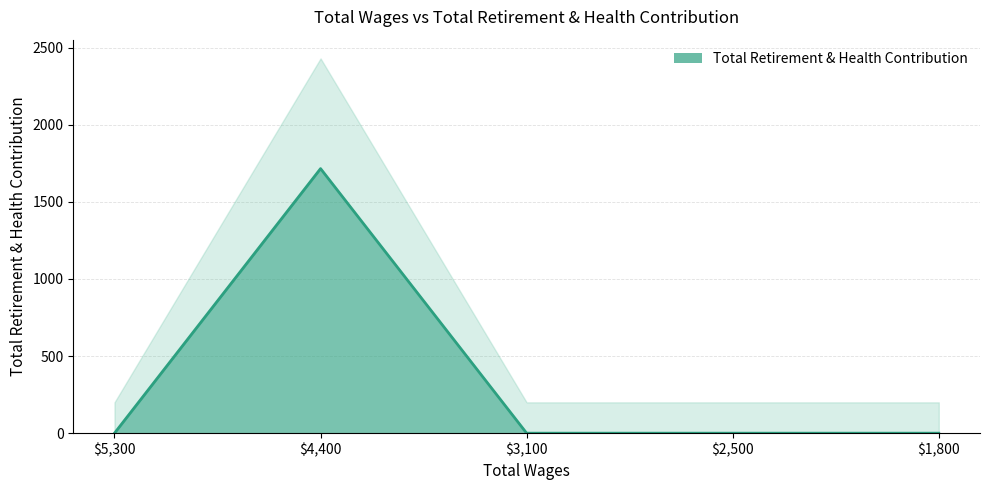

What is the sum of all values?

1716